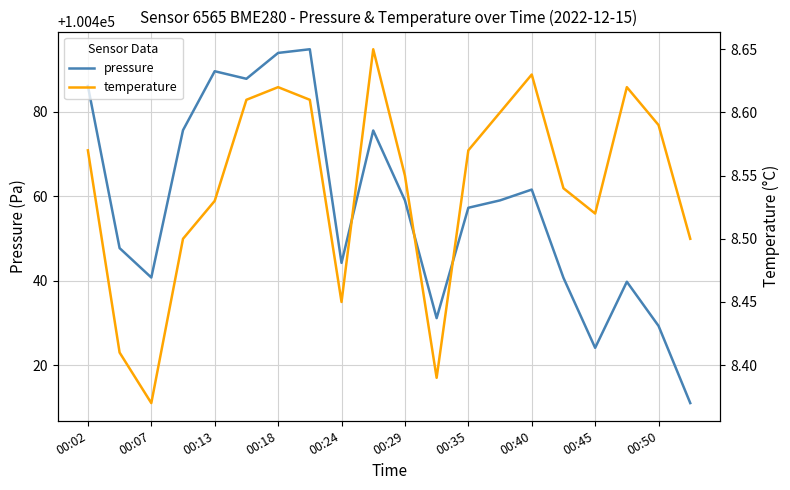

What is the value of the temperature point at the 18th from the left?

8.6